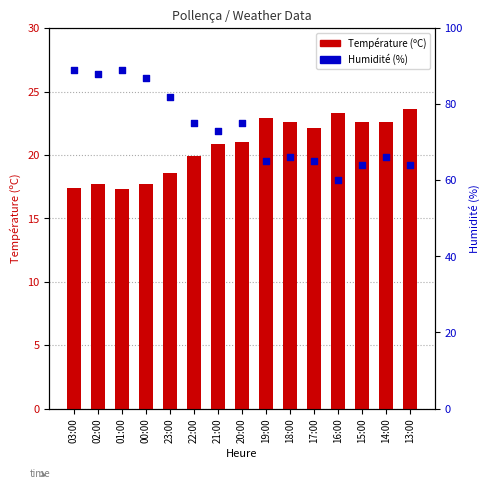

Which series has the largest total across all categories?

Humidité (%)